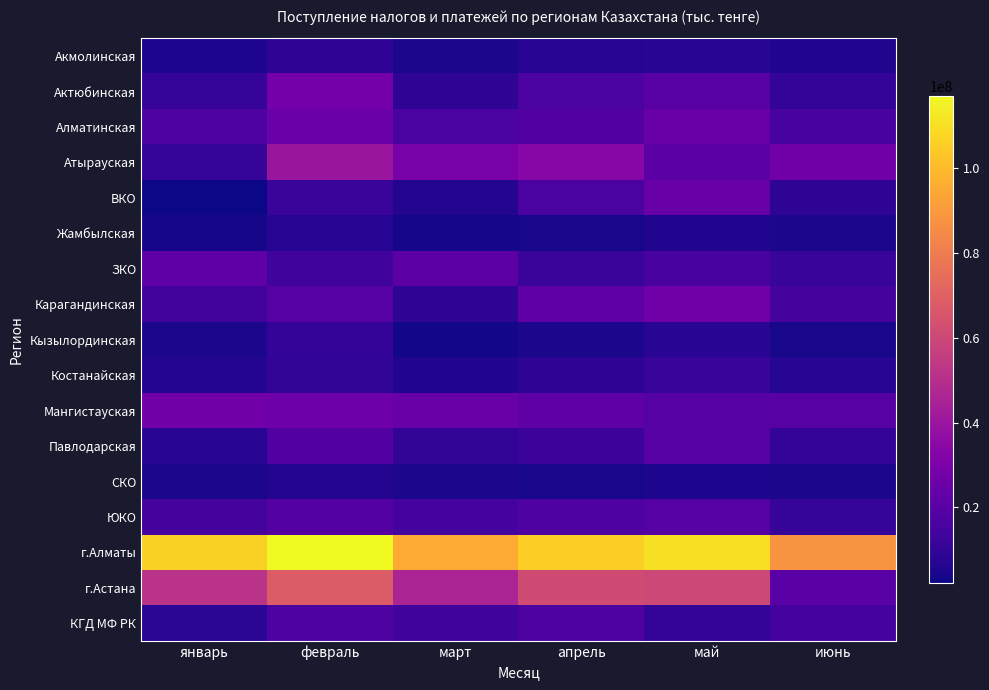

At which category is the sum across all series the highest?

февраль